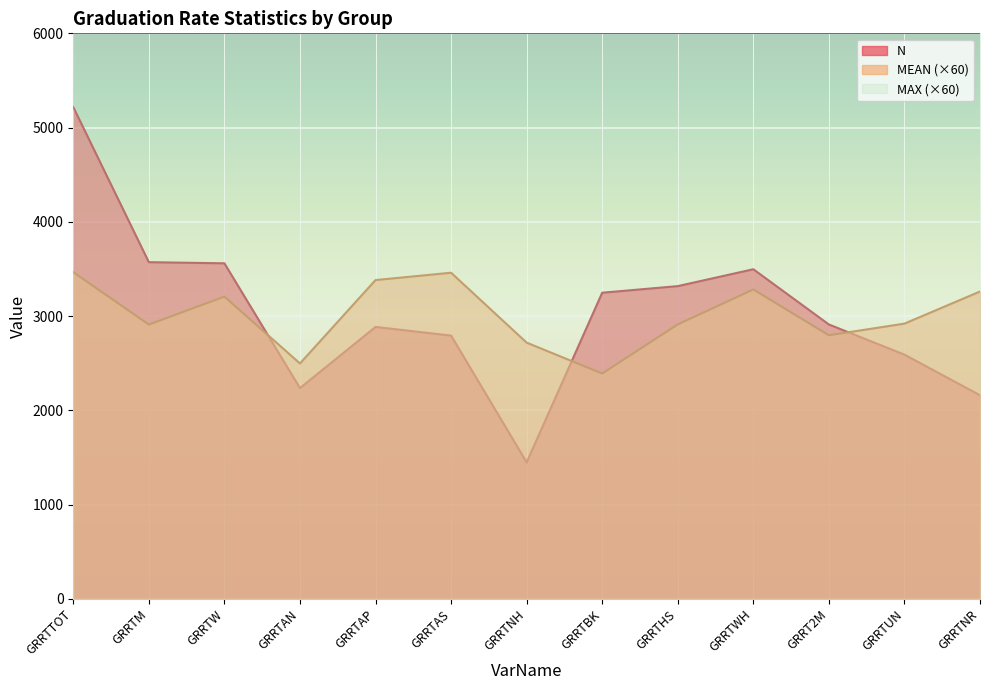

What is the difference between the highest and lowest values at GRRTWH?

2717.3